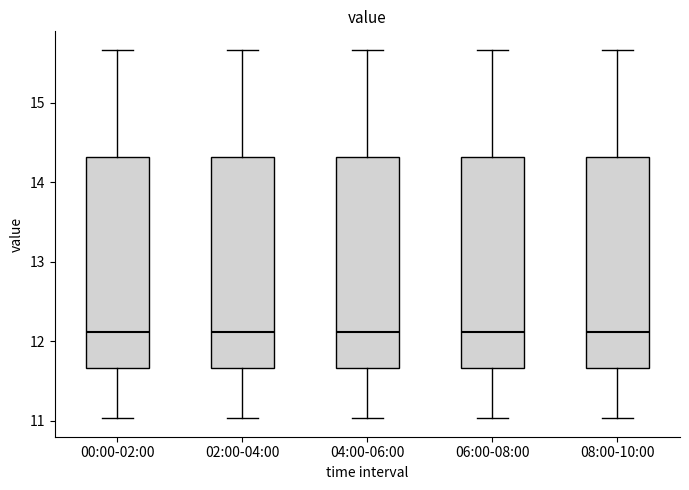

Reading left to right, read every box against the y-axis: the position of its median line, the range the box covers, and the ends of its whiskers. The values are not printed on the chart, so give them approximately, as read against the axis.

00:00-02:00: median 12.1, box 11.7 to 14.3, whiskers 11.0 to 15.7
02:00-04:00: median 12.1, box 11.7 to 14.3, whiskers 11.0 to 15.7
04:00-06:00: median 12.1, box 11.7 to 14.3, whiskers 11.0 to 15.7
06:00-08:00: median 12.1, box 11.7 to 14.3, whiskers 11.0 to 15.7
08:00-10:00: median 12.1, box 11.7 to 14.3, whiskers 11.0 to 15.7